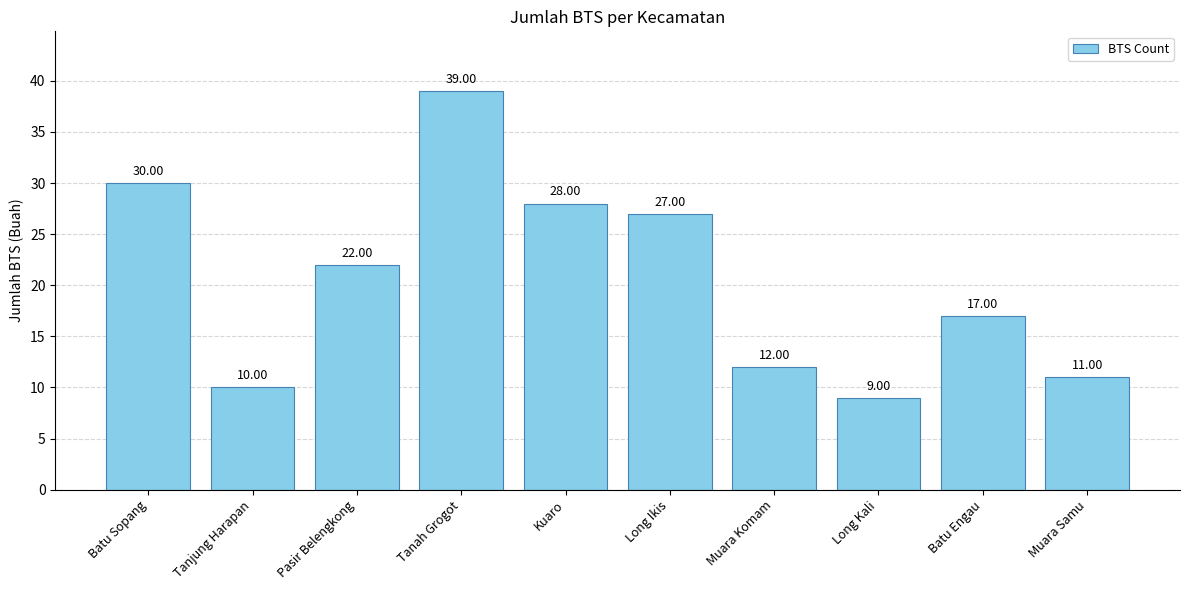

Which label corresponds to the smallest value in the chart?

Long Kali